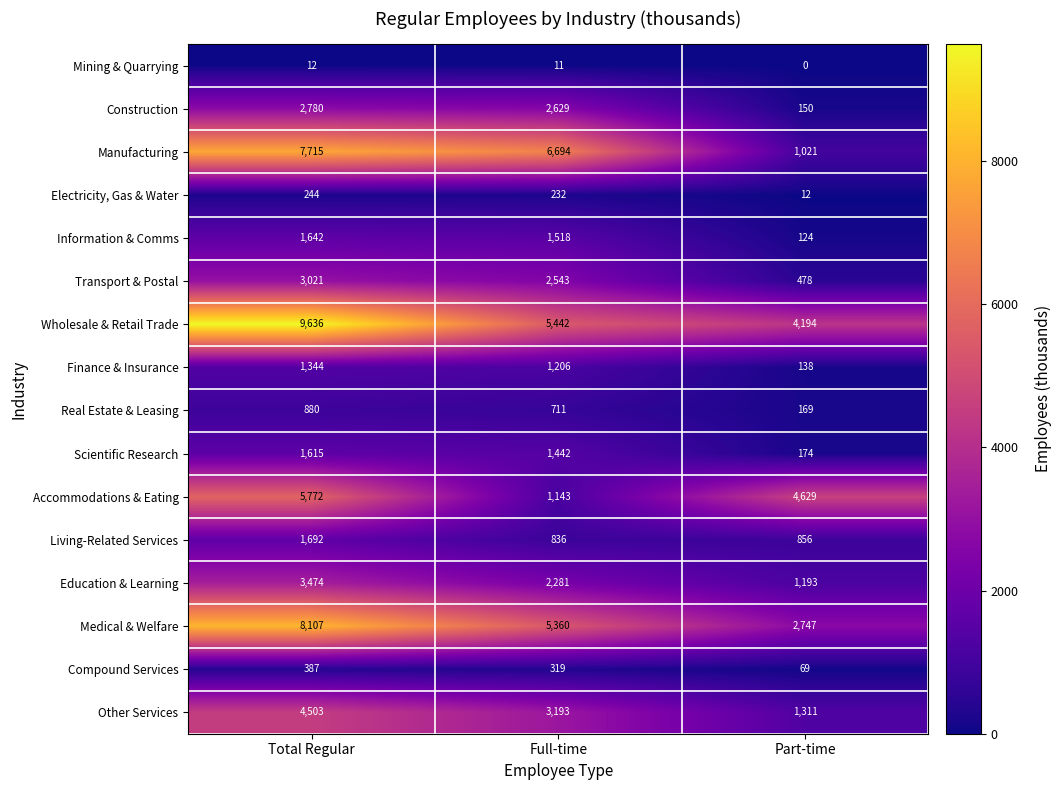

Rank the series at Total Regular from highest to lowest value.

Wholesale & Retail Trade, Medical & Welfare, Manufacturing, Accommodations & Eating, Other Services, Education & Learning, Transport & Postal, Construction, Living-Related Services, Information & Comms, Scientific Research, Finance & Insurance, Real Estate & Leasing, Compound Services, Electricity, Gas & Water, Mining & Quarrying